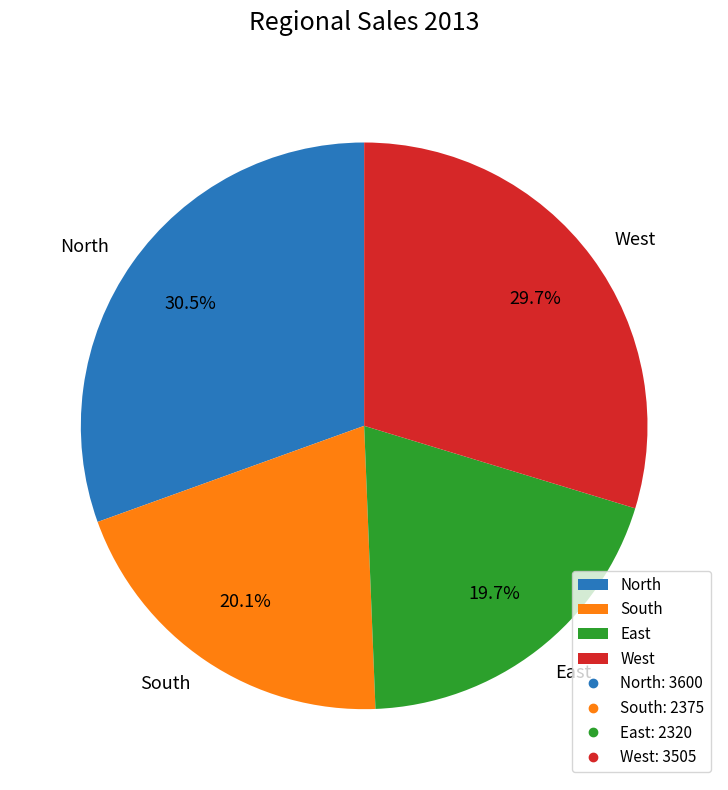

The South slice represents 20% of the pie. True or false?

True